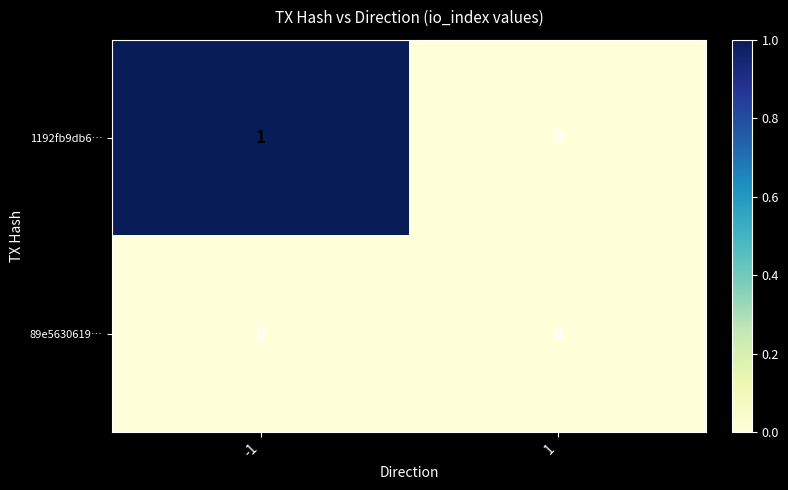

The 1192fb9db6… series shows -1 at 1. True or false?

False